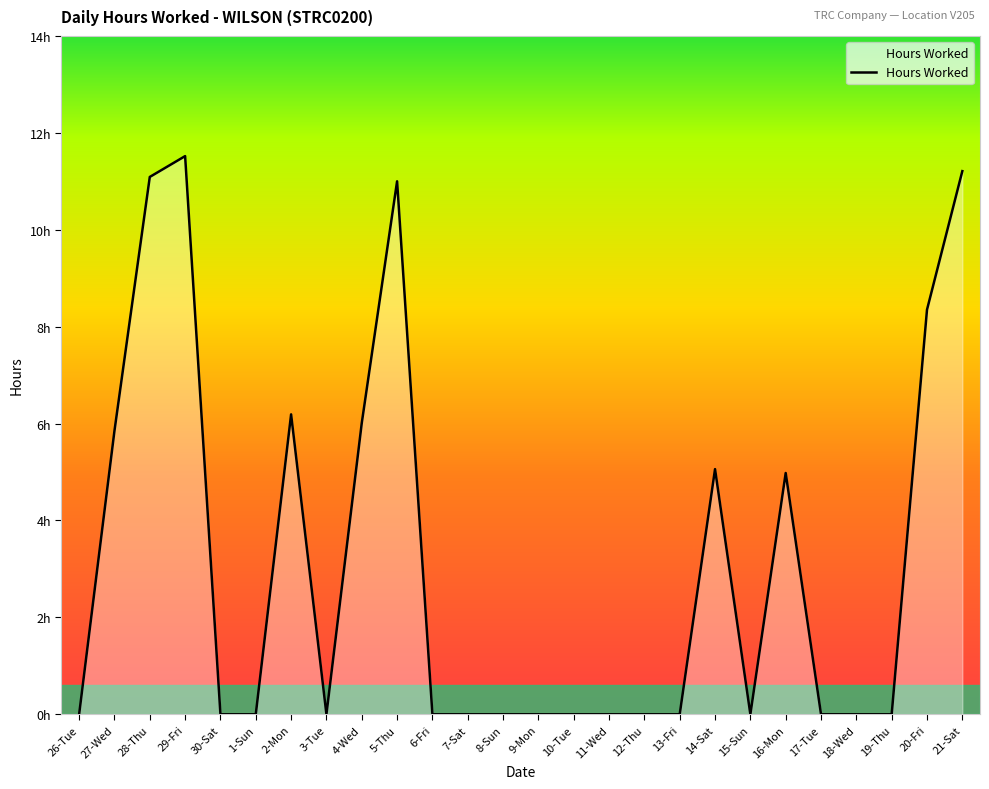

Does the chart have visible grid lines?

No